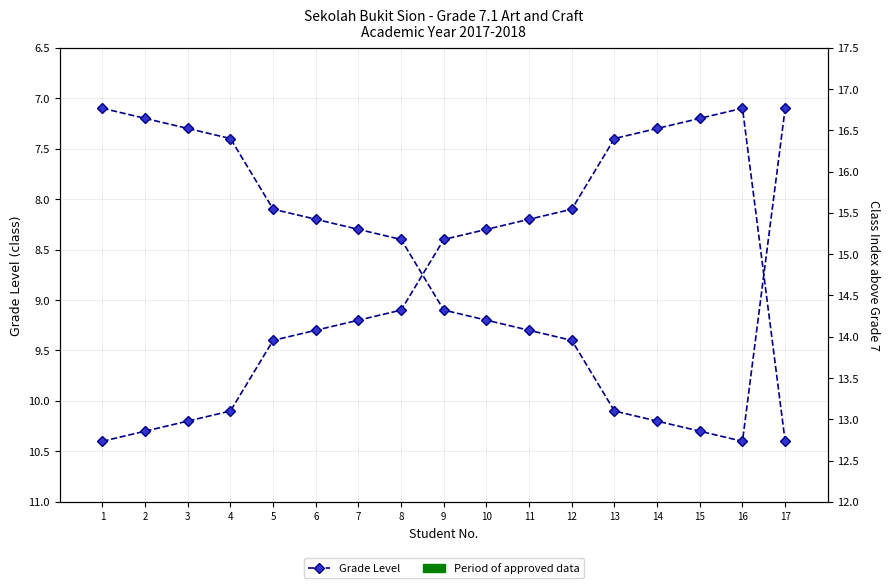

True or false: Class Index (right) and Grade Level intersect in this chart.

False